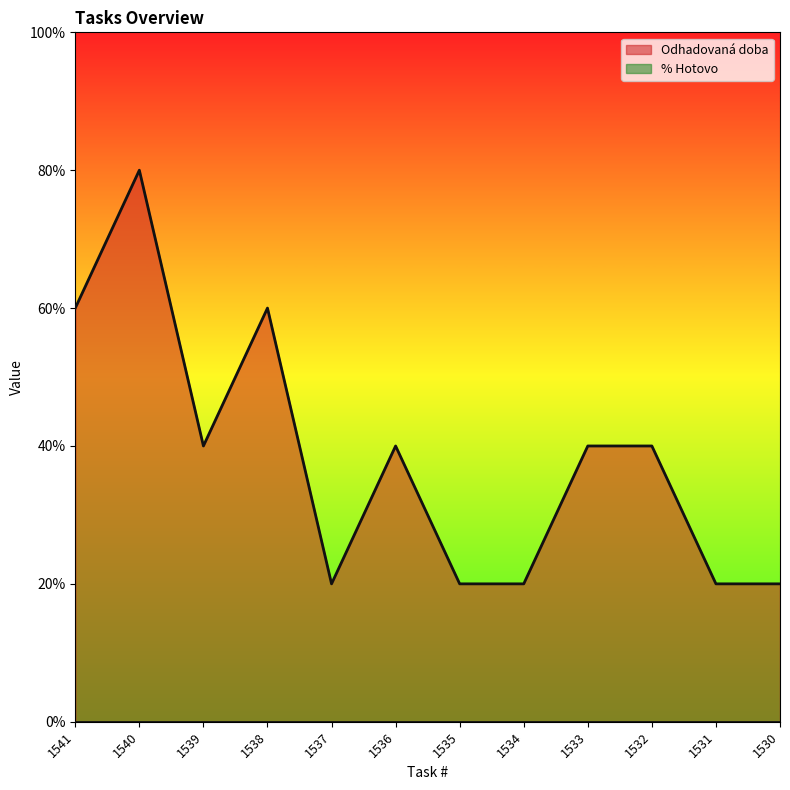

What is the difference between the second highest and minimum values?

2